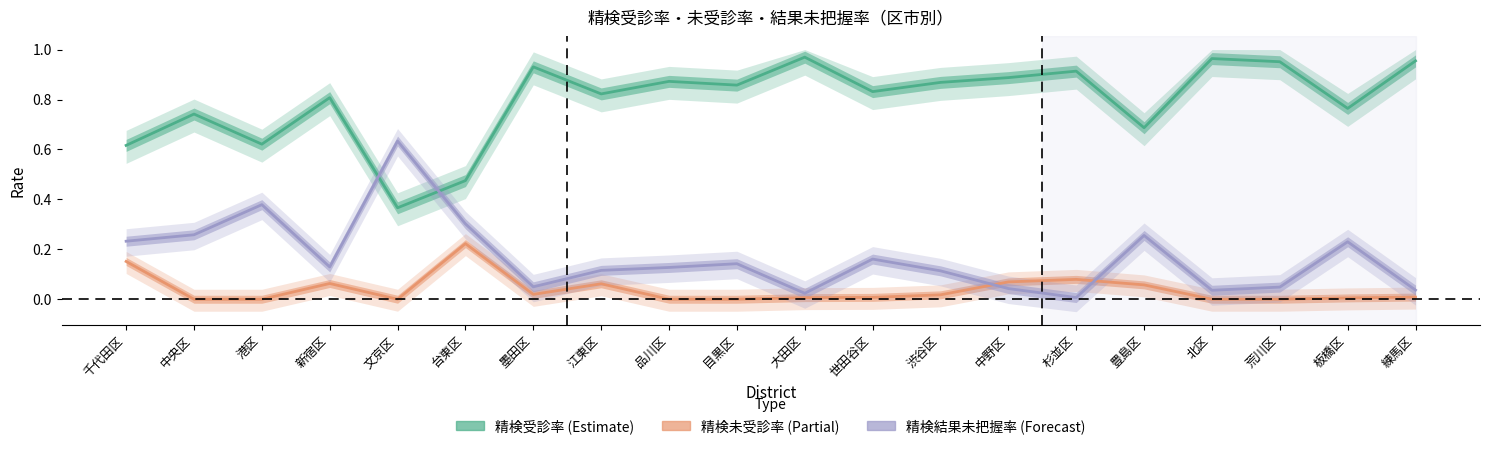

The value of 精検未受診率 at 大田区 is 0.0. True or false?

True